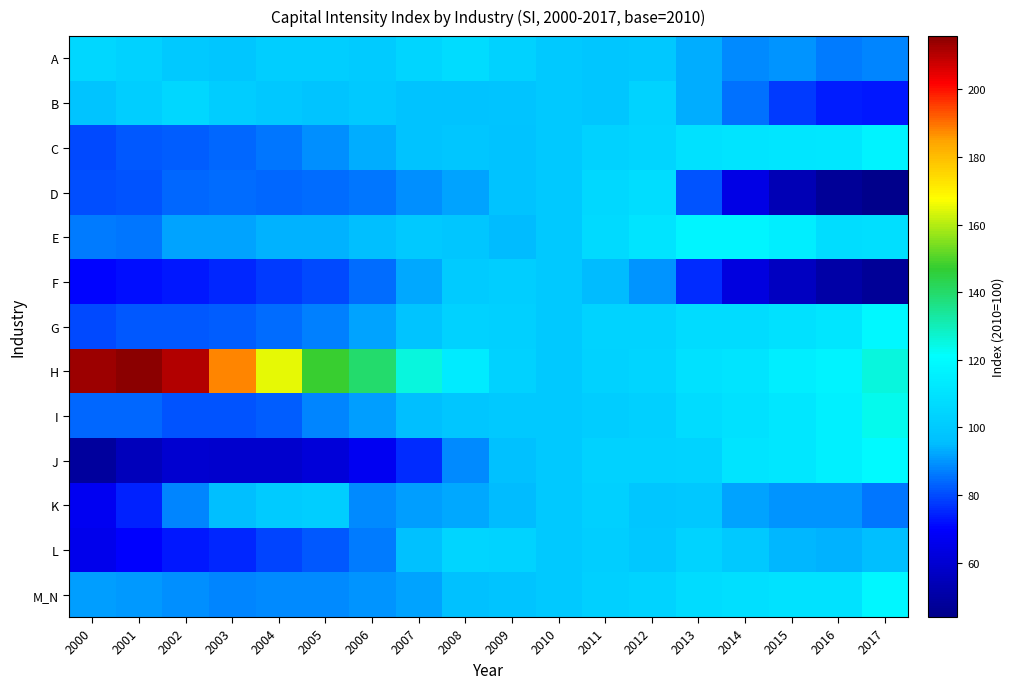

Which series changed the most between 2002 and 2013?

H